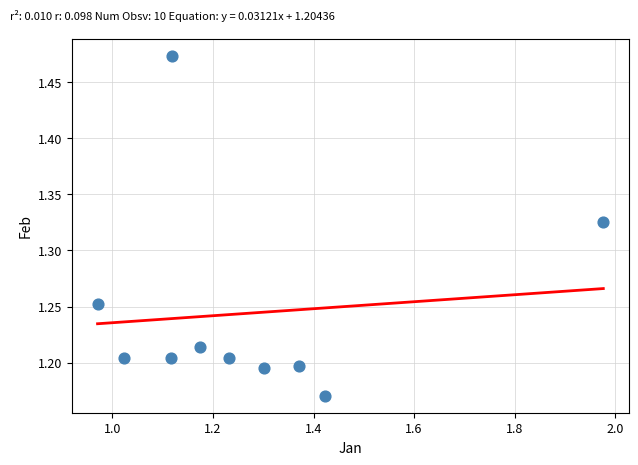

What is the range of X values (max minus min)?

1.0